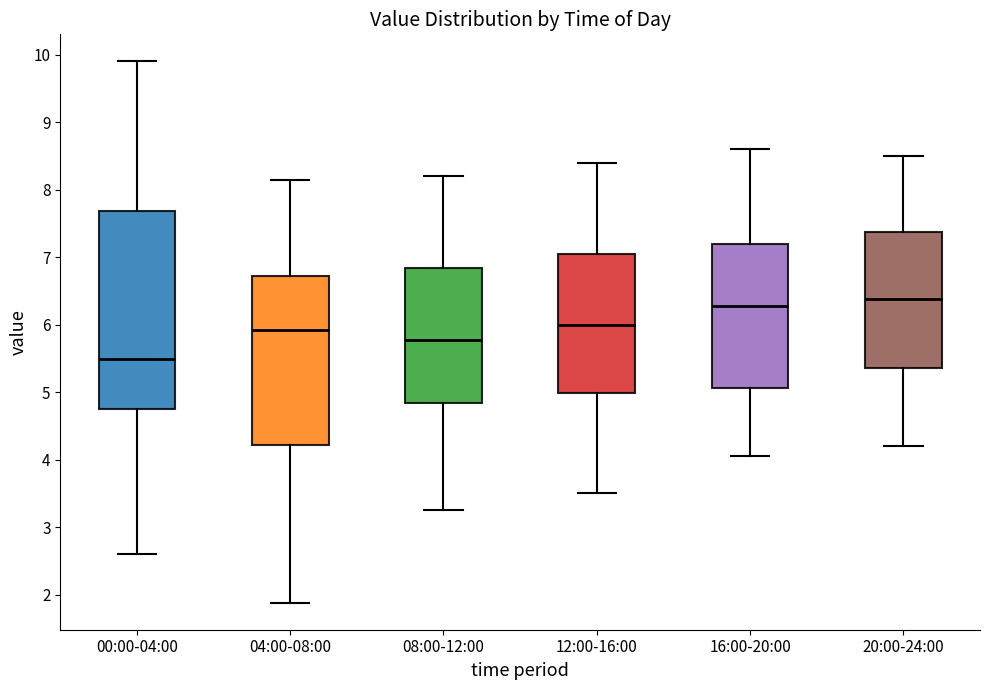

Reading left to right, transcribe this box plot: for each box, give where its median line is, the range the box spans, and where its two whiskers end, as read against the y-axis. The values are not printed on the chart, so give them approximately, as read against the axis.

00:00-04:00: median 5.5, box 4.8 to 7.7, whiskers 2.6 to 9.9
04:00-08:00: median 5.9, box 4.2 to 6.7, whiskers 1.9 to 8.2
08:00-12:00: median 5.8, box 4.8 to 6.8, whiskers 3.3 to 8.2
12:00-16:00: median 6.0, box 5.0 to 7.1, whiskers 3.5 to 8.4
16:00-20:00: median 6.3, box 5.1 to 7.2, whiskers 4.1 to 8.6
20:00-24:00: median 6.4, box 5.4 to 7.4, whiskers 4.2 to 8.5